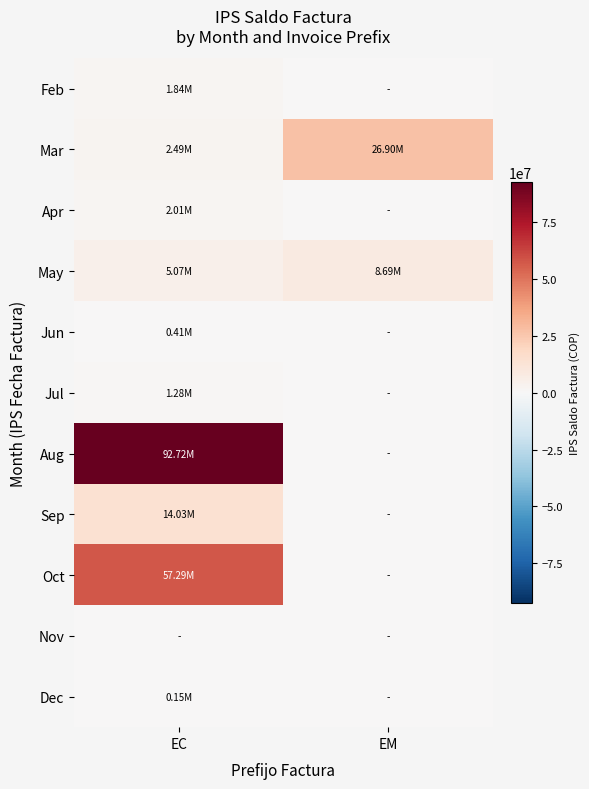

Which series changed the most between EC and EM?

Aug